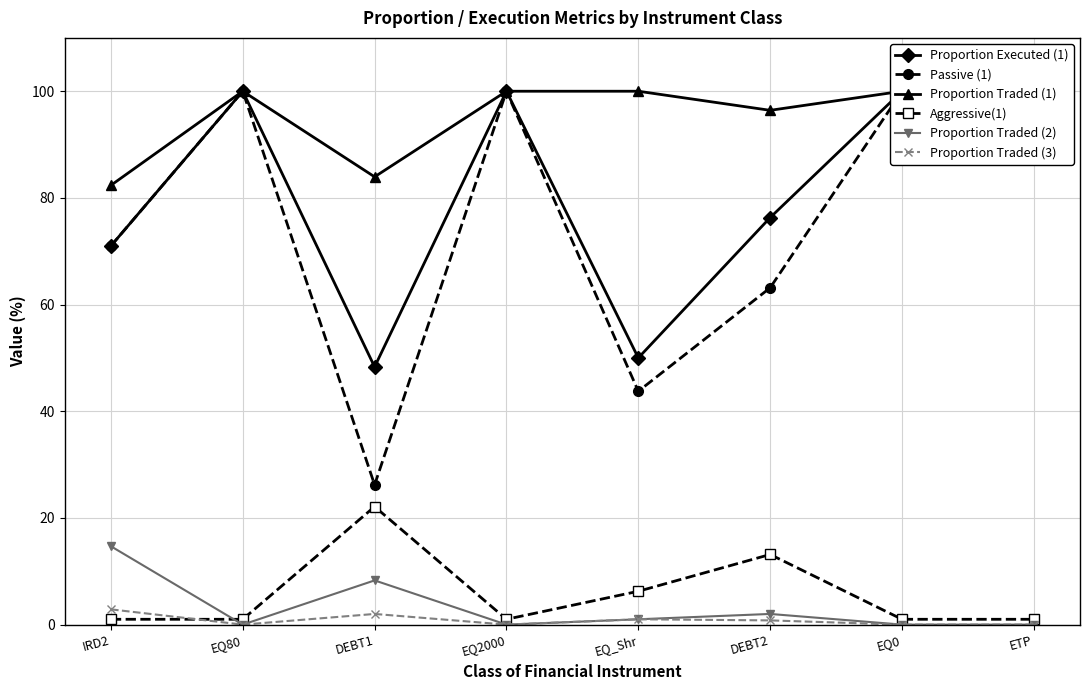

True or false: Proportion Traded (3) has more than 2 interior local peaks.

False